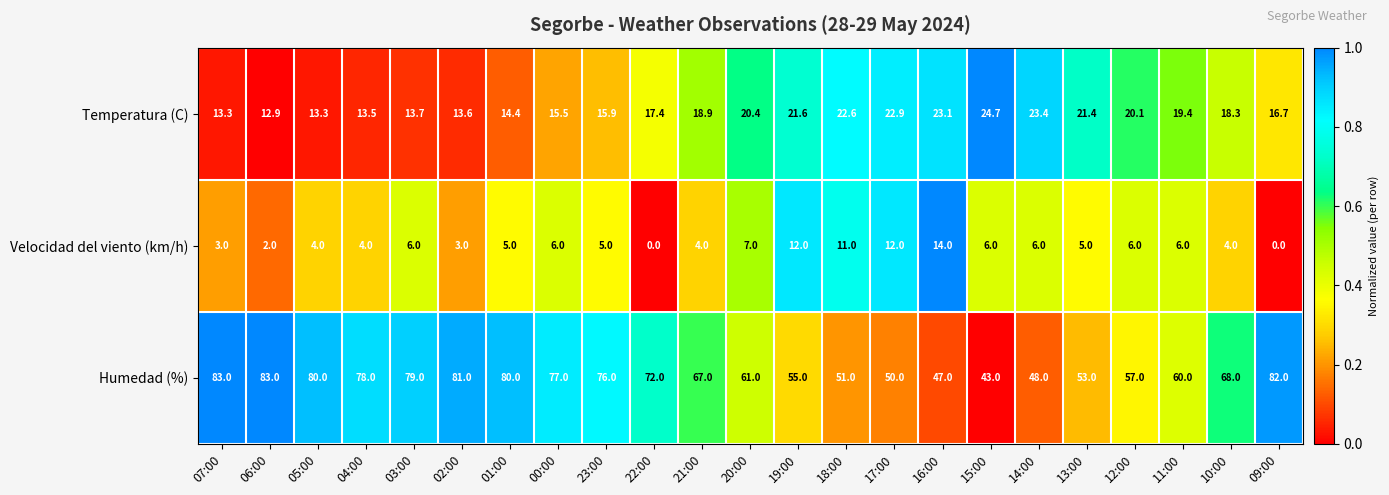

Which series has the largest total across all categories?

Humedad (%)